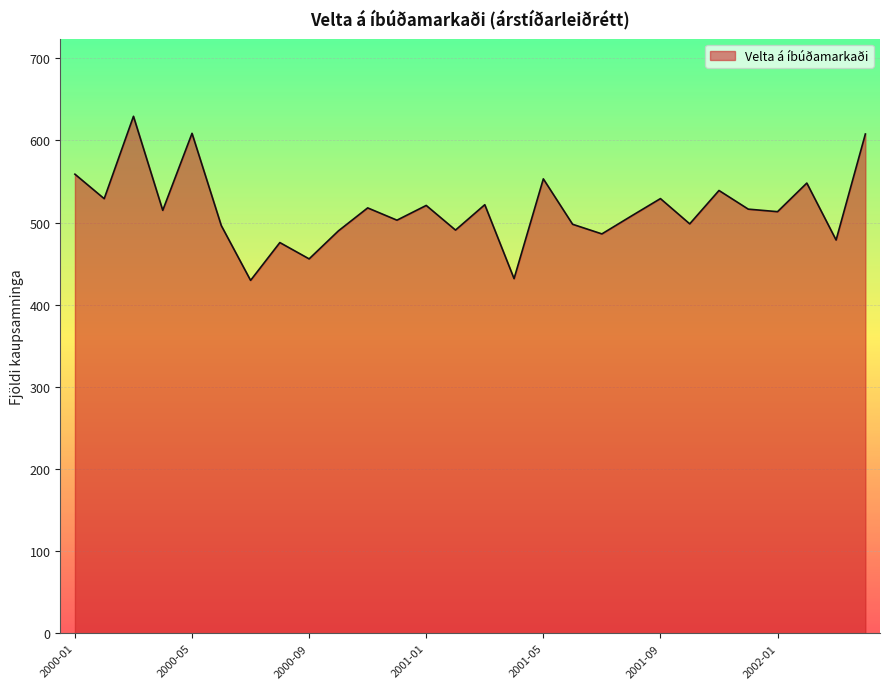

What is the minimum value shown in the chart?

429.6